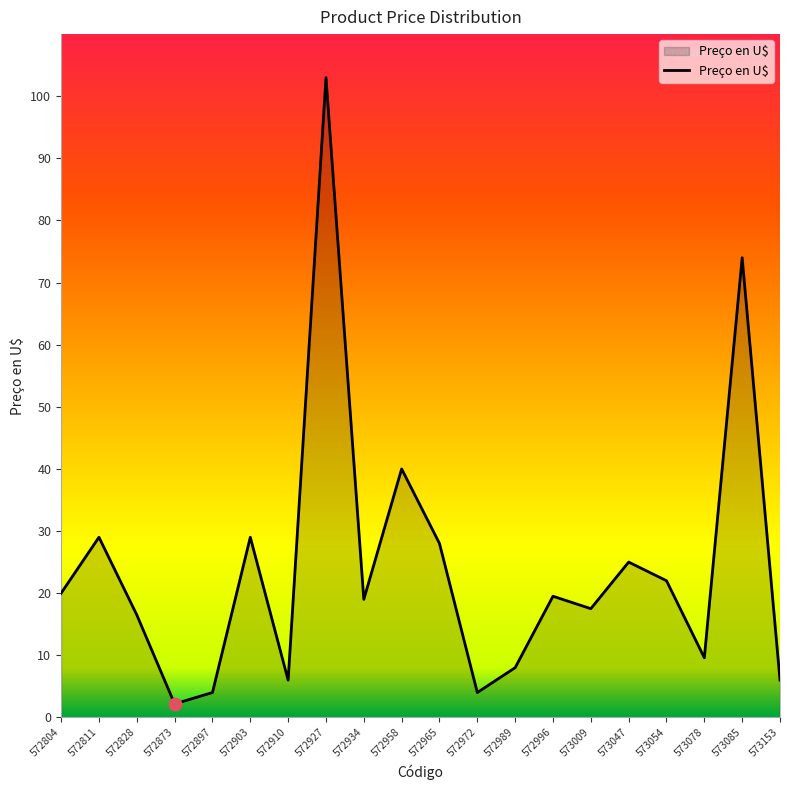

Between 572804 and 573054, which is larger?

573054